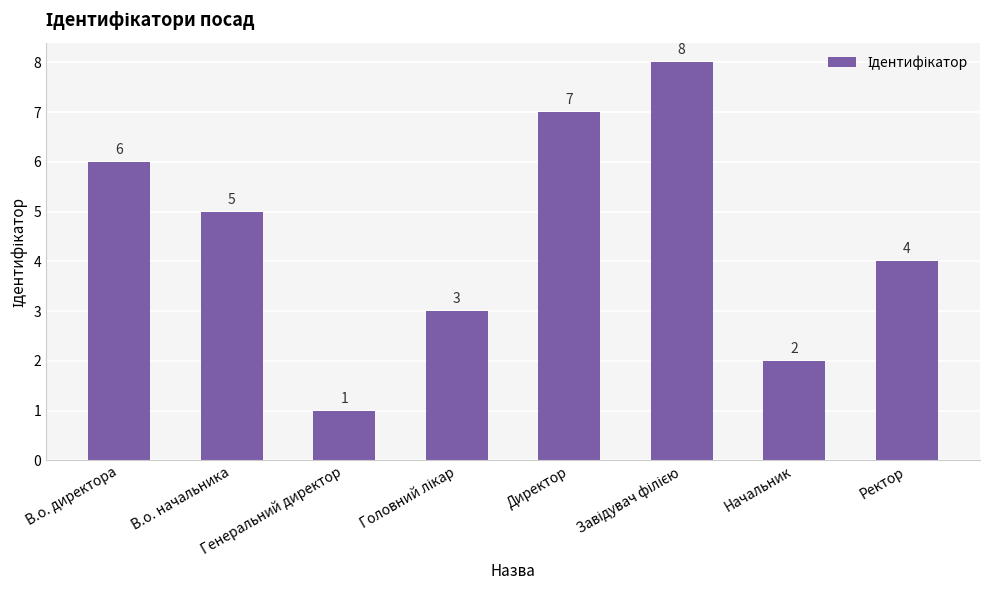

What is the sum of all values?

36